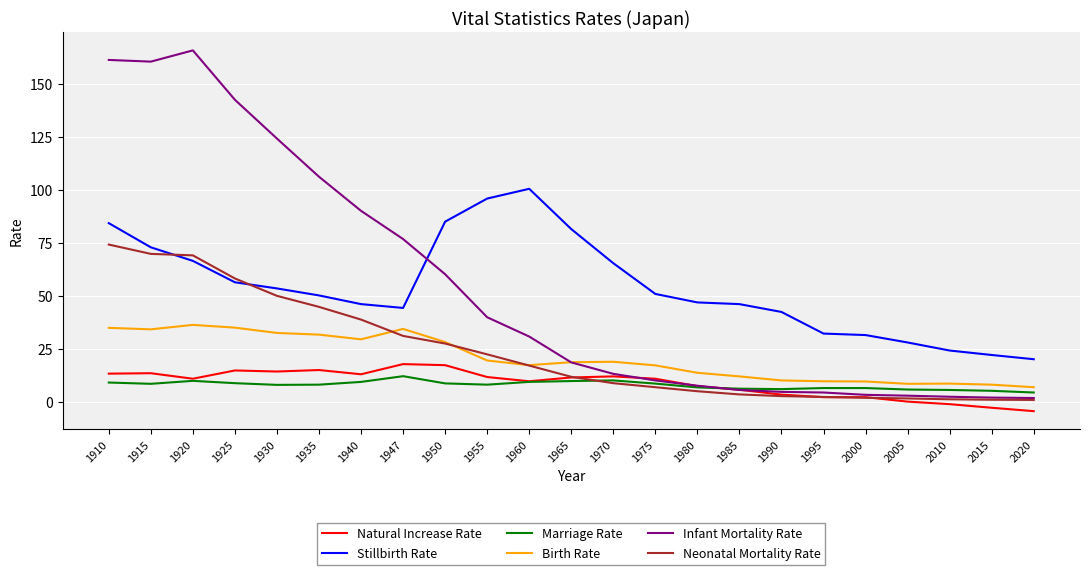

What is the difference between the highest and lowest values at 1930?

116.2